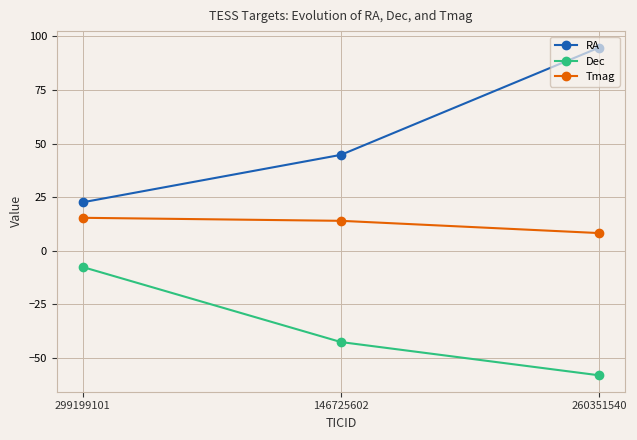

What is the highest value of the Dec series?

-7.5